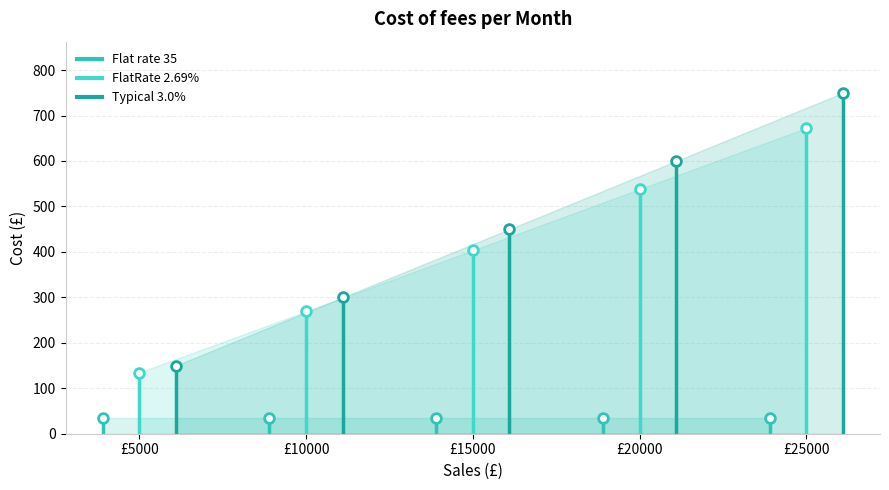

Is it true that FlatRate 2.69% equals 403.5 at £15000?

True